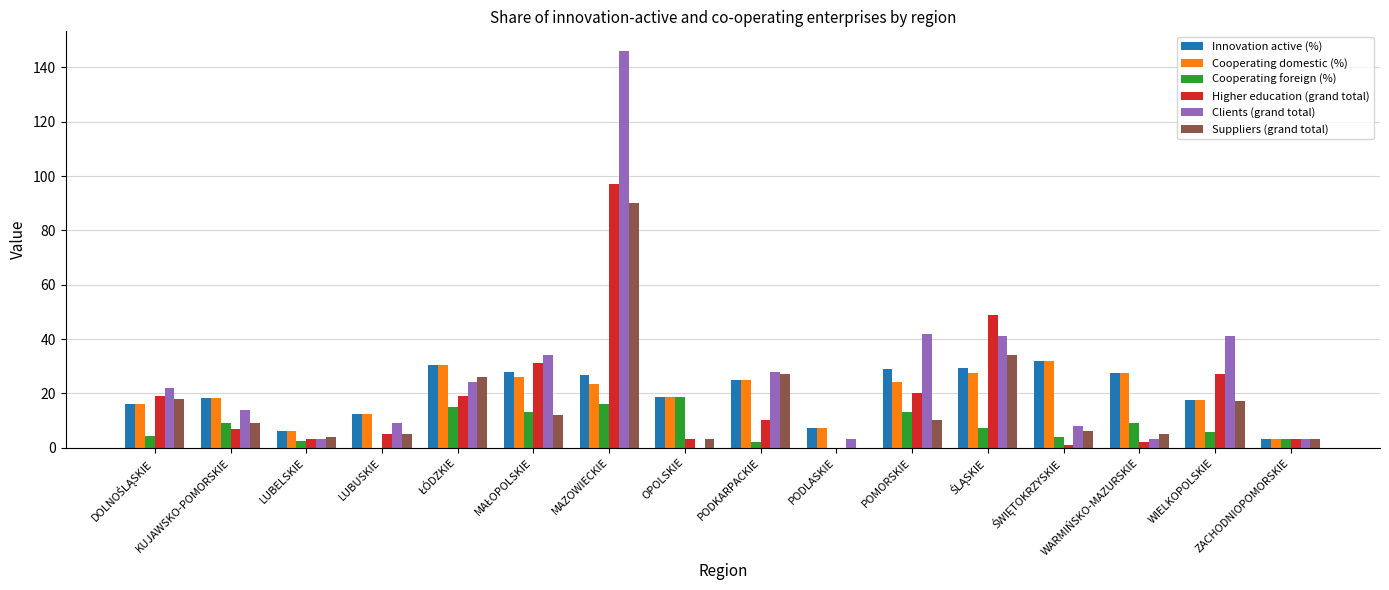

What is the sum of all Cooperating domestic (%) values?

314.9